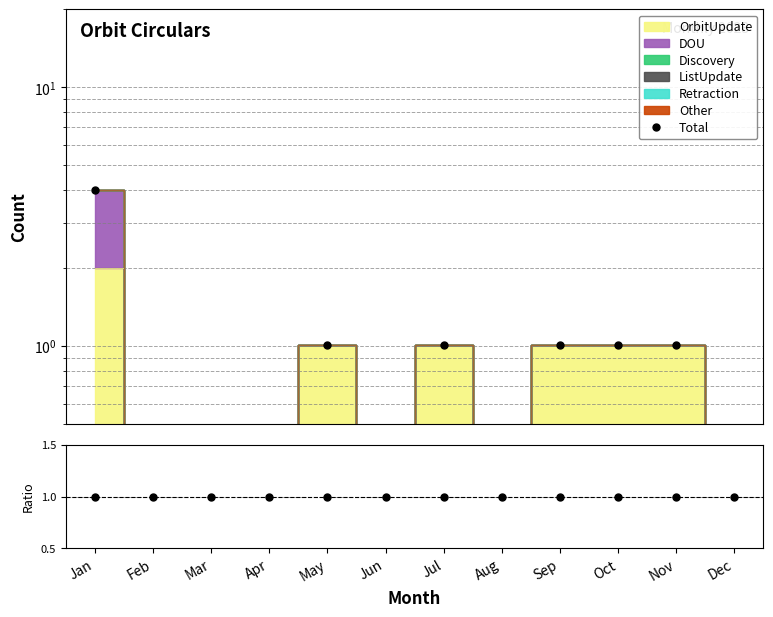

Between Dec and Mar, which is larger?

Dec